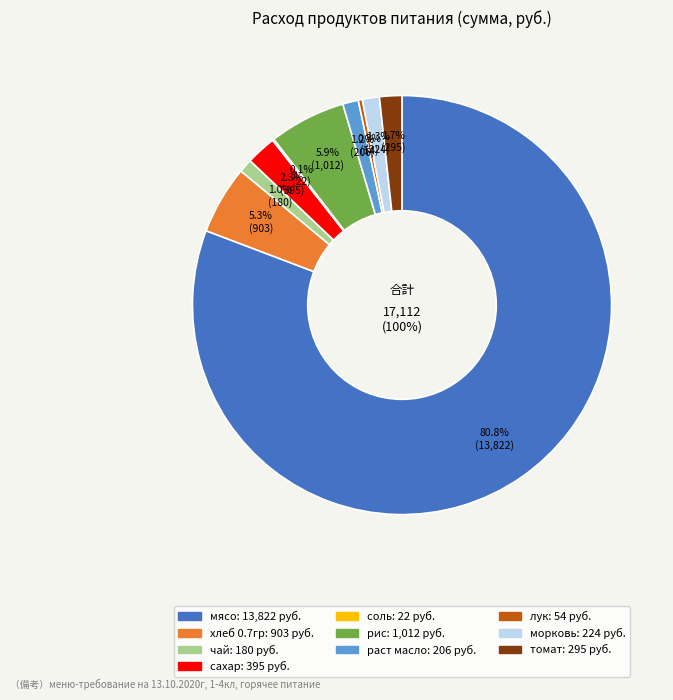

Count the number of slices in the pie.

10